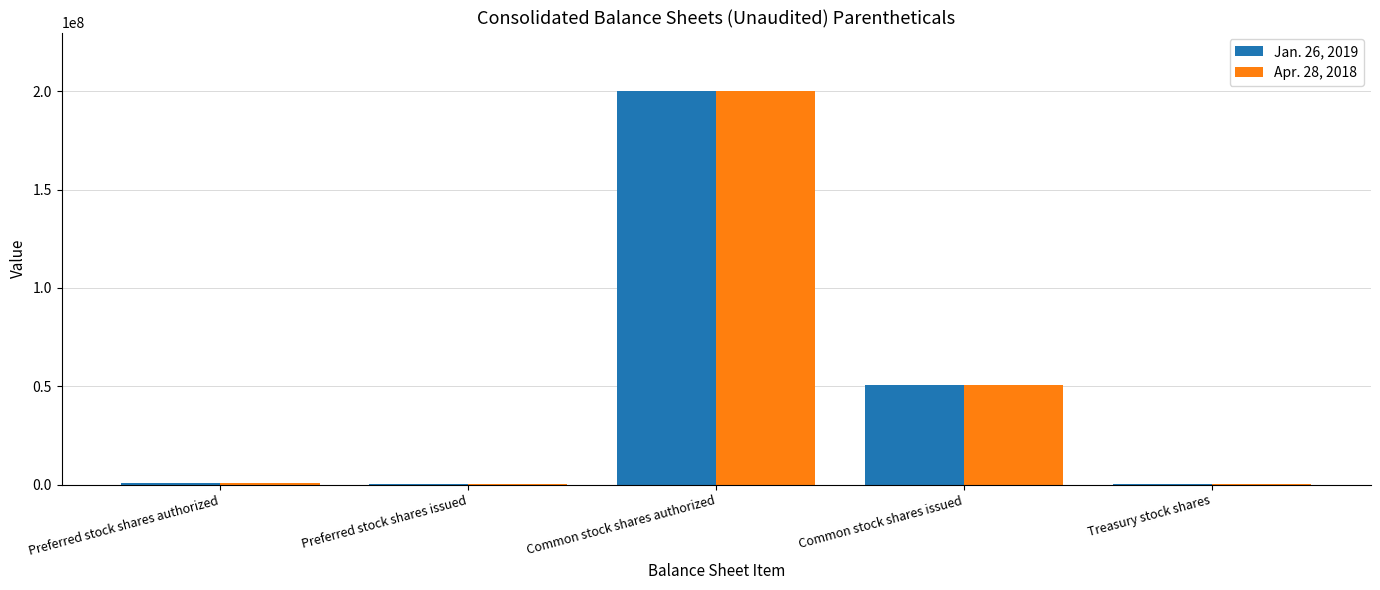

What is the greatest value displayed?

200000000